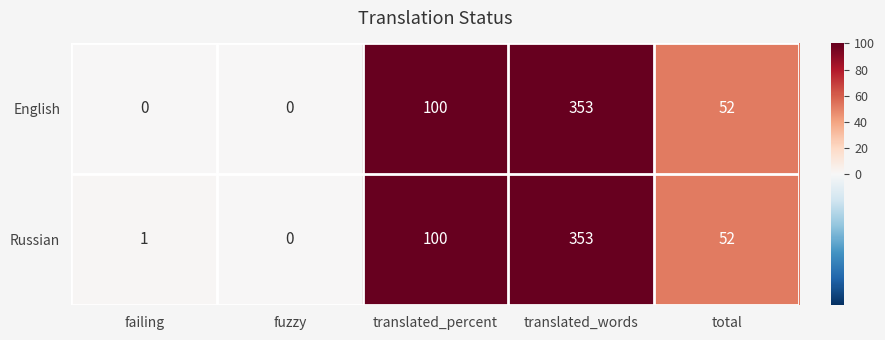

How many data points does each series have?

5